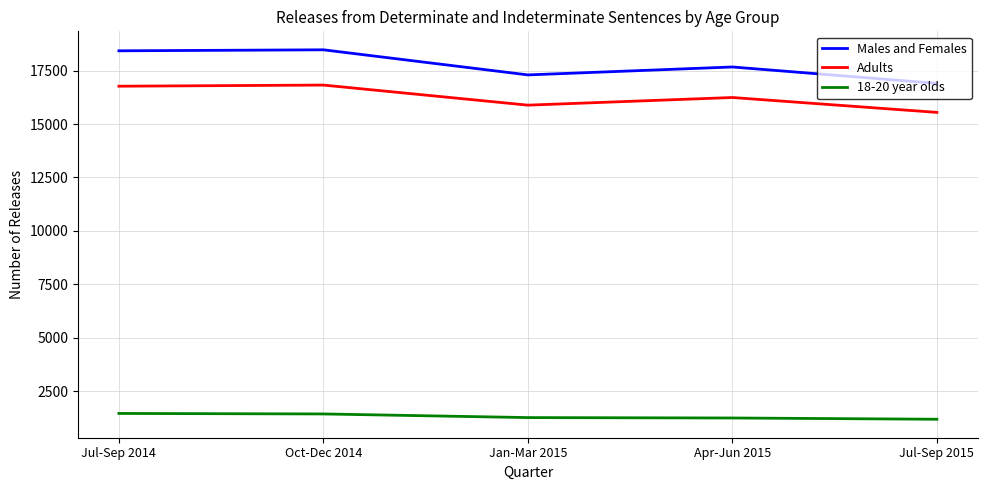

True or false: Males and Females has a value of 27467 at Oct-Dec 2014.

False